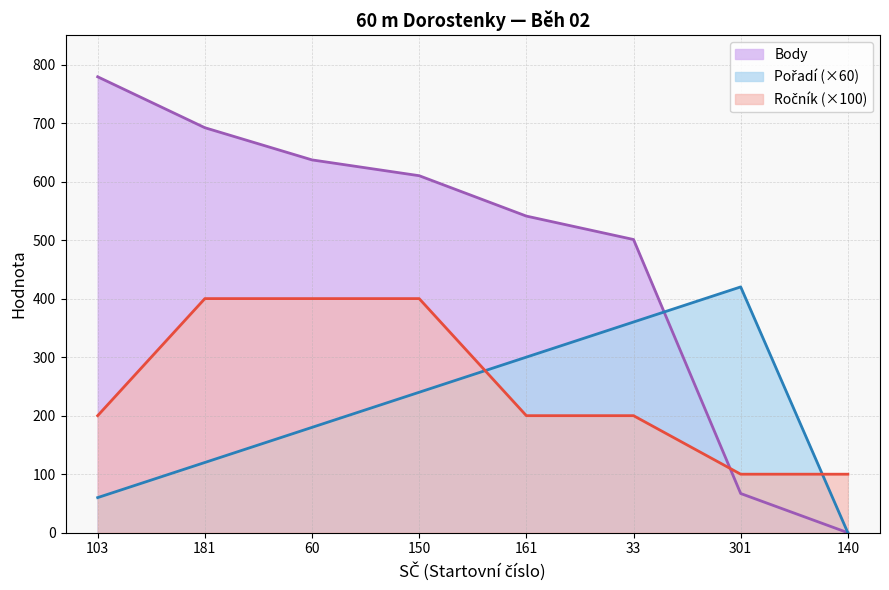

How many interior local peaks does the Pořadí series have?

1